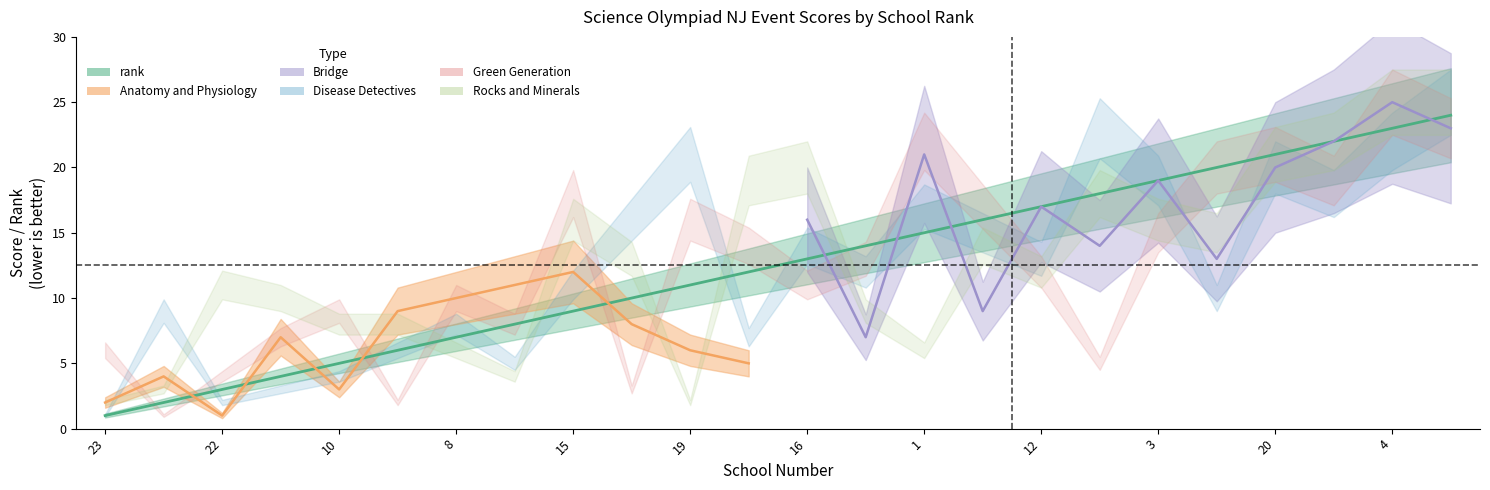

Rank the categories by Rocks and Minerals value from highest to lowest.

4, 6, 17, 20, 16, 11, 13, 15, 3, 21, 2, 24, 12, 22, 14, 9, 10, 18, 8, 1, 7, 5, 23, 19